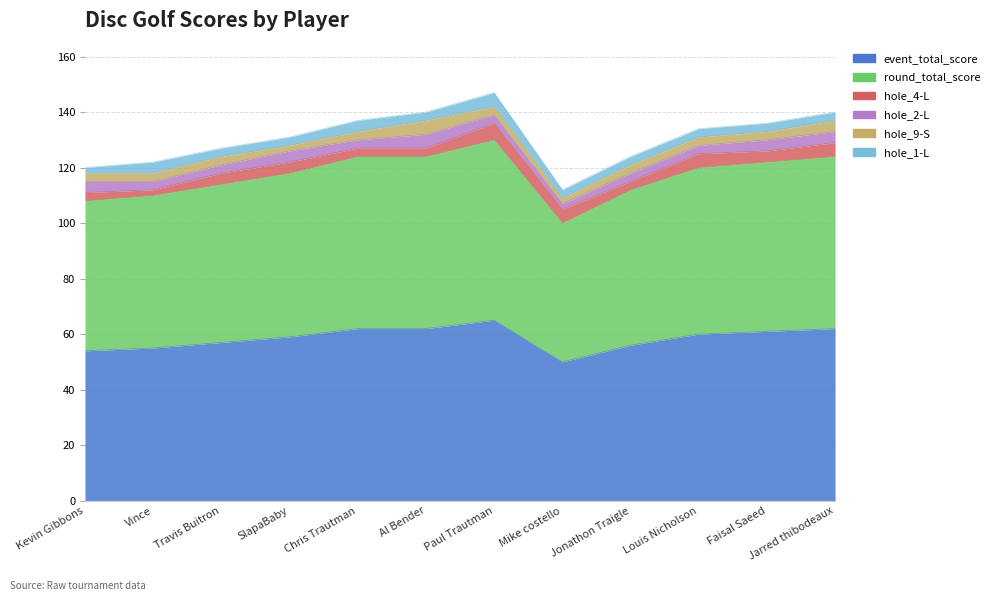

What is the total value across all series at Jarred thibodeaux?

140